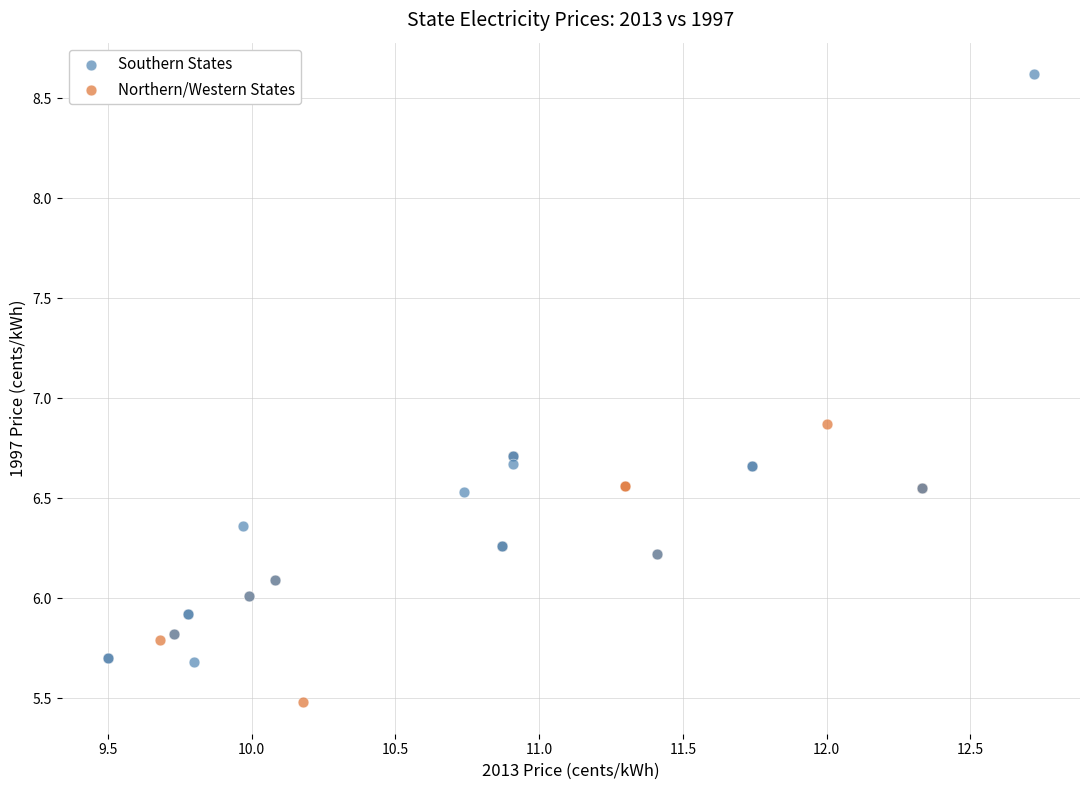

Which series has the widest spread of Y values?

Southern States